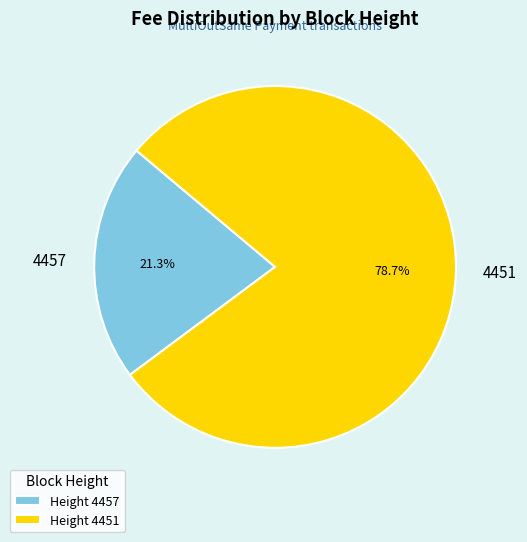

How many slices are in this pie chart?

2